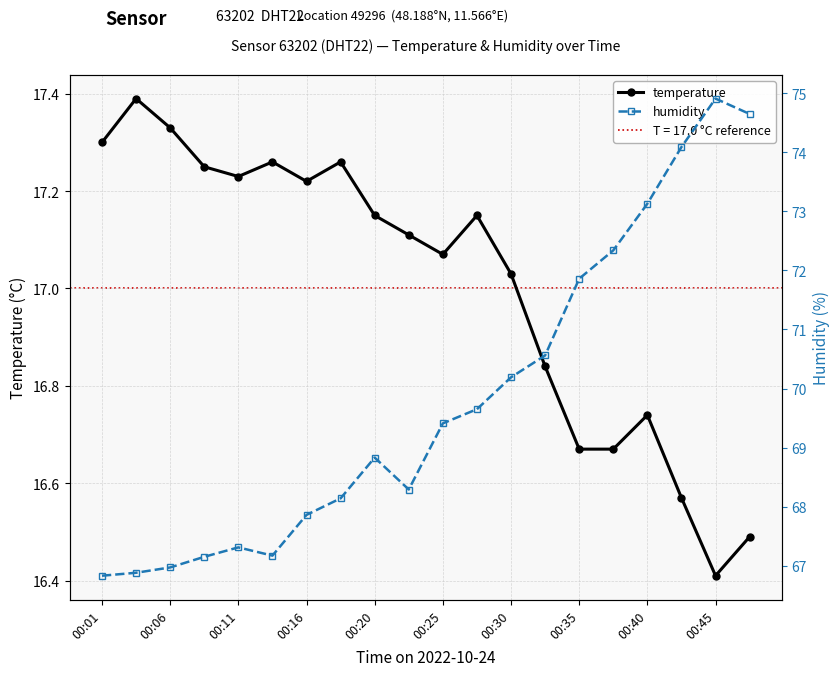

What is the average value of the humidity series?

69.8